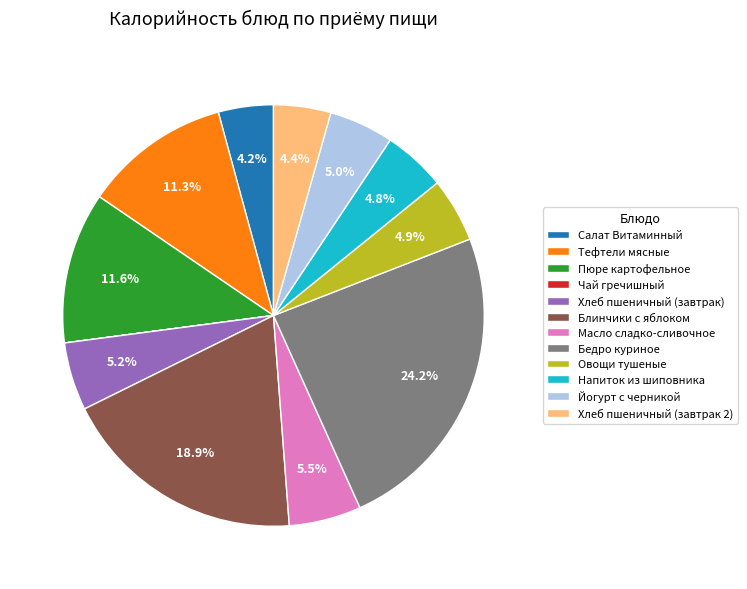

The Салат Витаминный slice represents 15% of the pie. True or false?

False